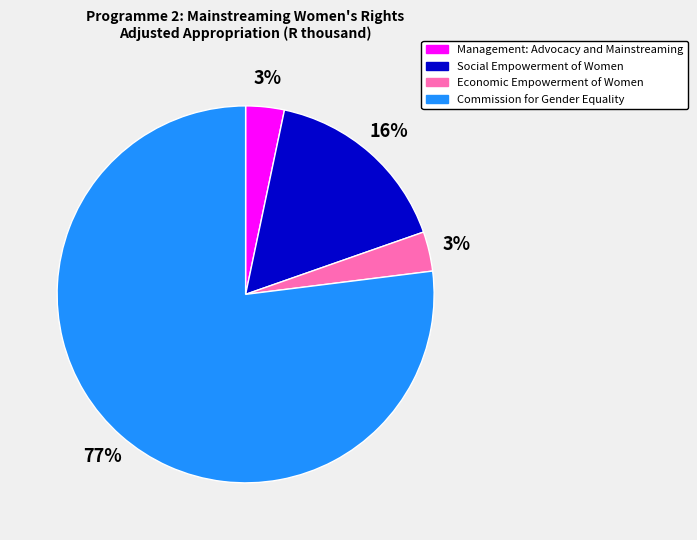

Is it true that Economic Empowerment of Women is 3% of the pie?

True